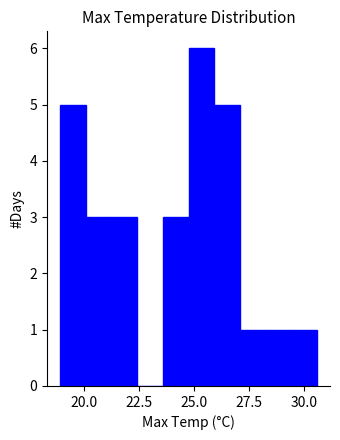

Read against the x-axis, roughly where is the centre of the tallest bar?

25.5